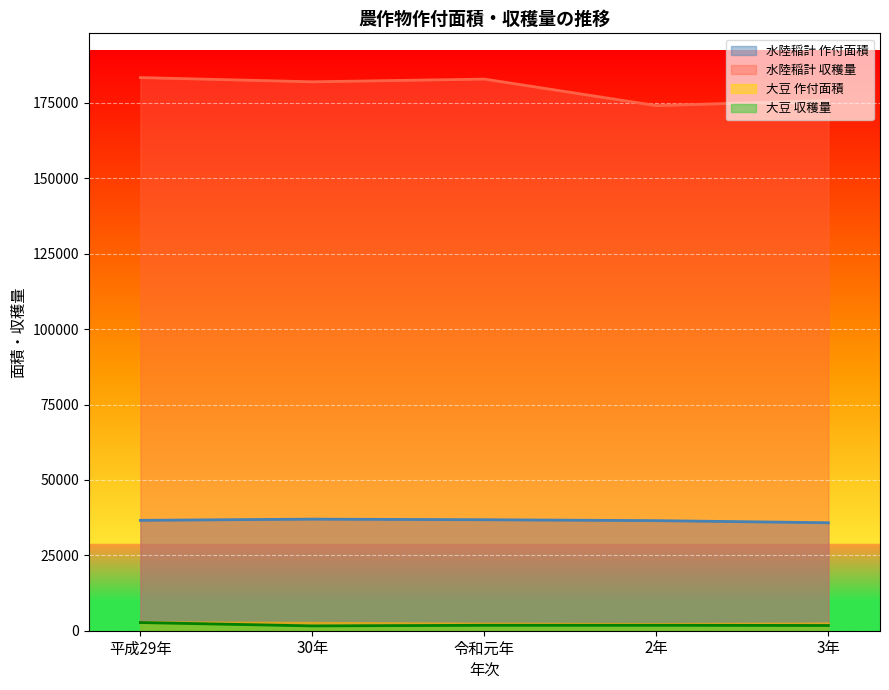

The 水陸稲計 作付面積 series shows 48614 at 30年. True or false?

False